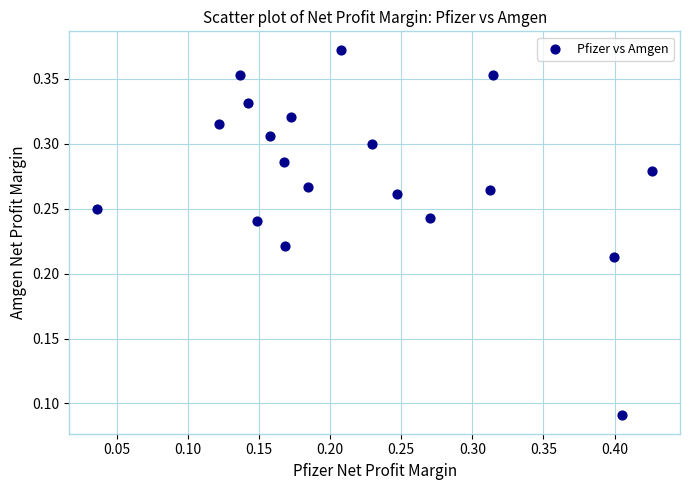

How many points are shown in the scatter plot?

19